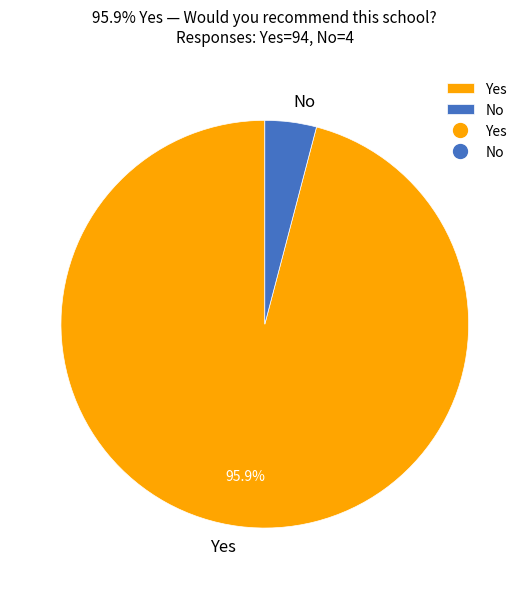

Which has a higher value, No or Yes?

Yes